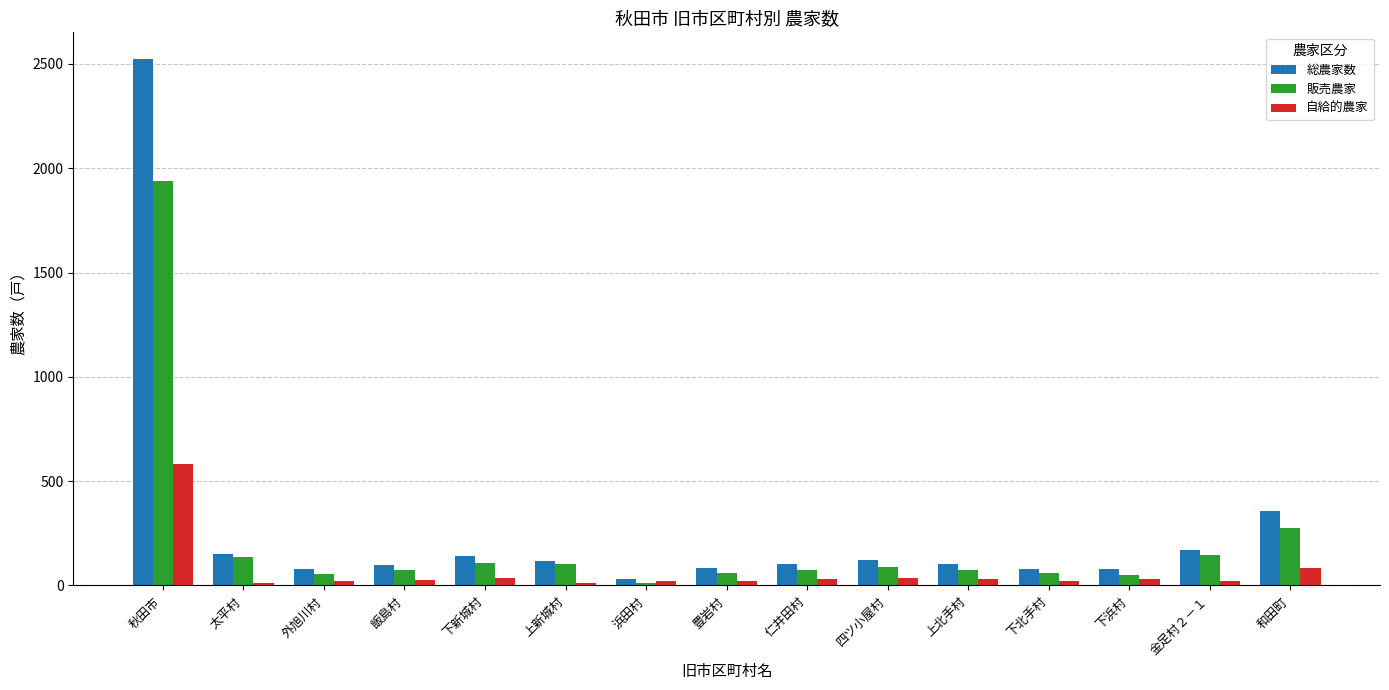

What is the maximum value shown in the chart?

2525